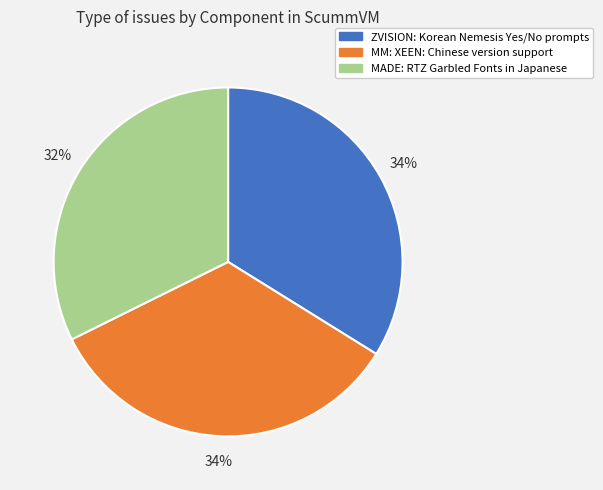

To the nearest percent, what percentage of the pie is MM: XEEN: Chinese version support?

34%